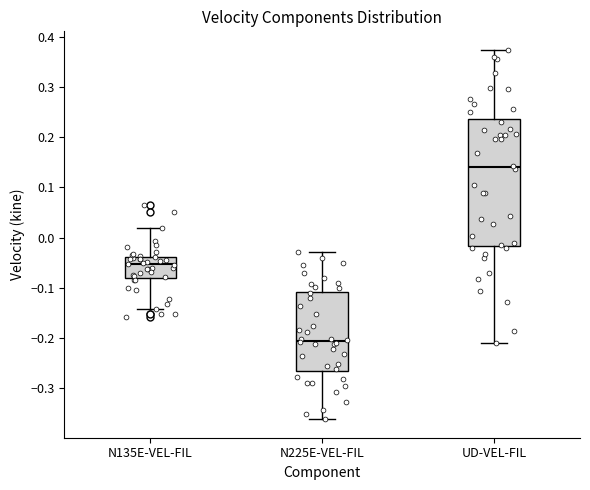

Which box is the tallest, from its lower edge to its upper edge?

UD-VEL-FIL